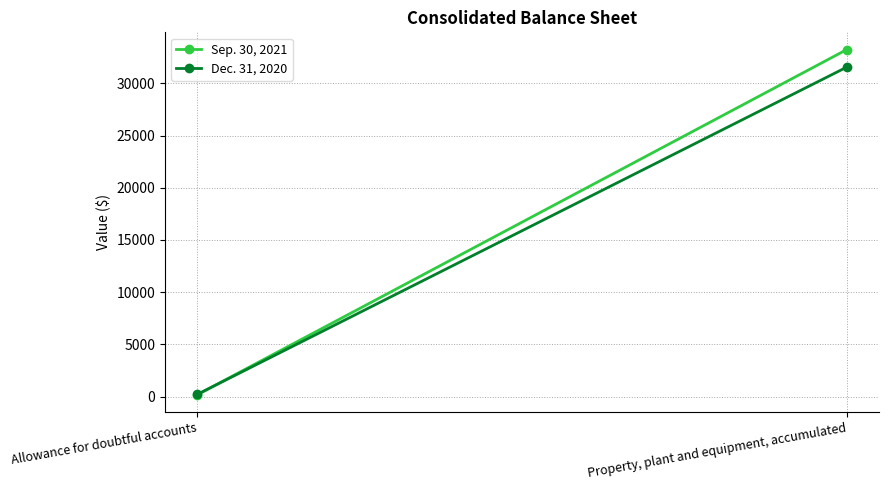

What is the difference between the highest and lowest values at Property, plant and equipment, accumulated?

1681